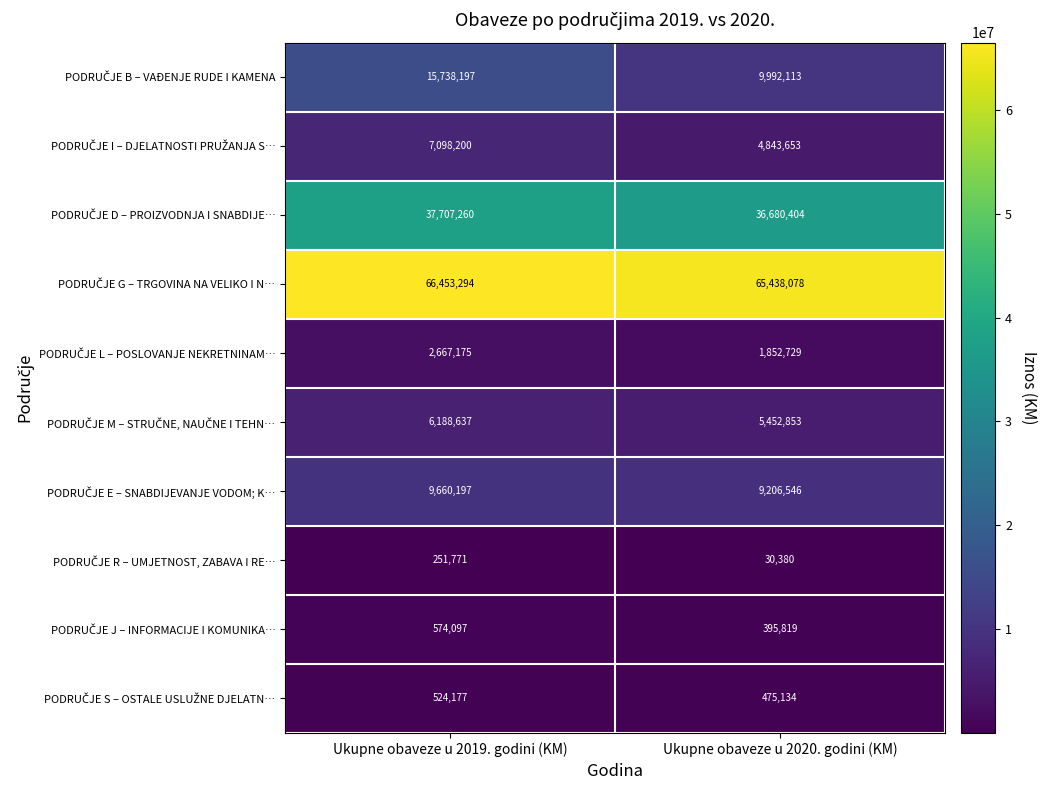

At which category is the sum across all series the highest?

Ukupne obaveze u 2019. godini (KM)